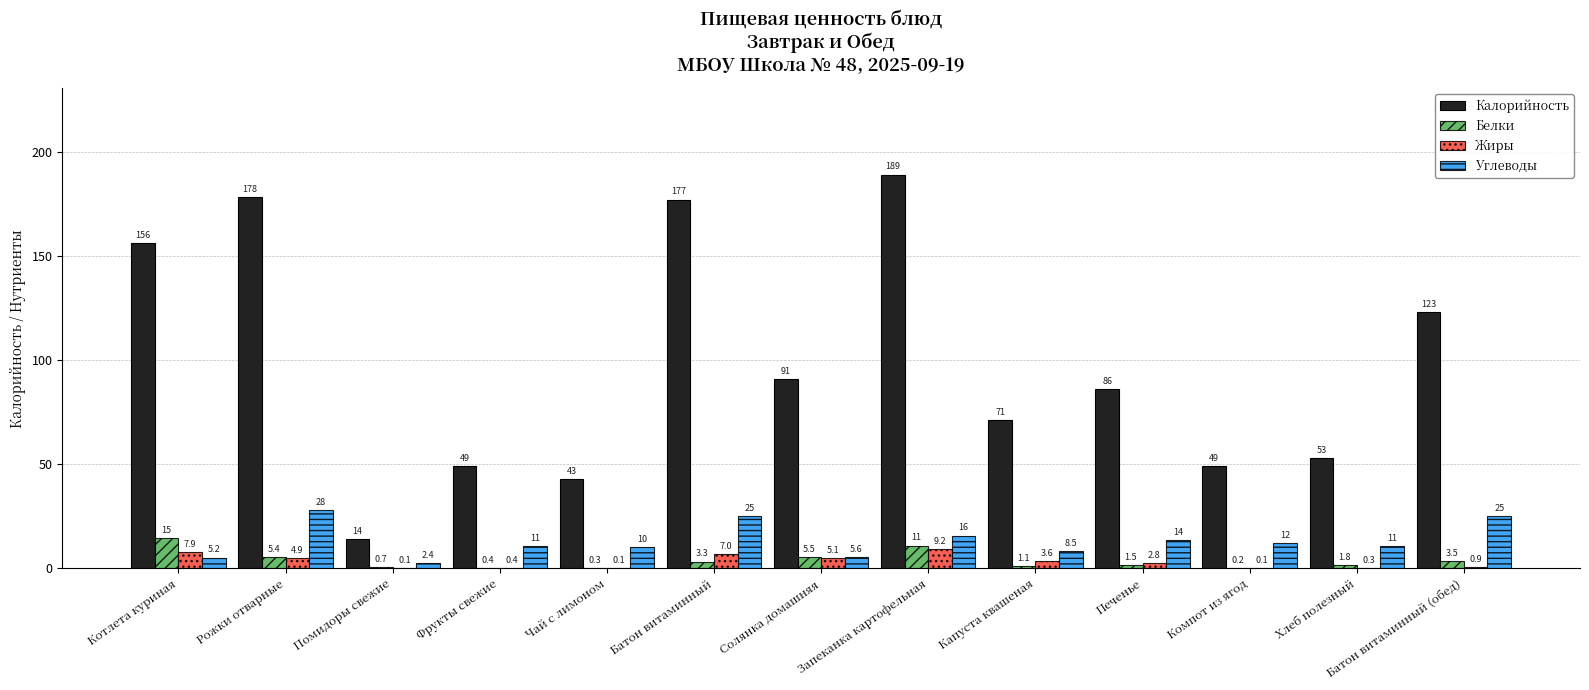

Which series changed the most between Помидоры свежие and Чай с лимоном?

Калорийность